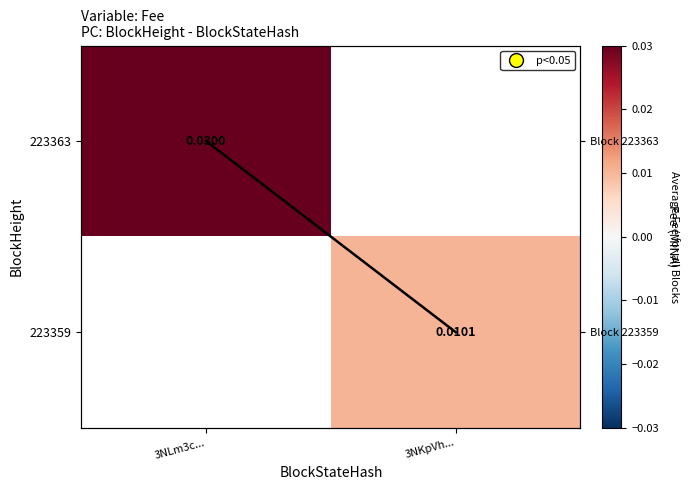

The value of 223359 at 3NKpVh... is 0.0. True or false?

True